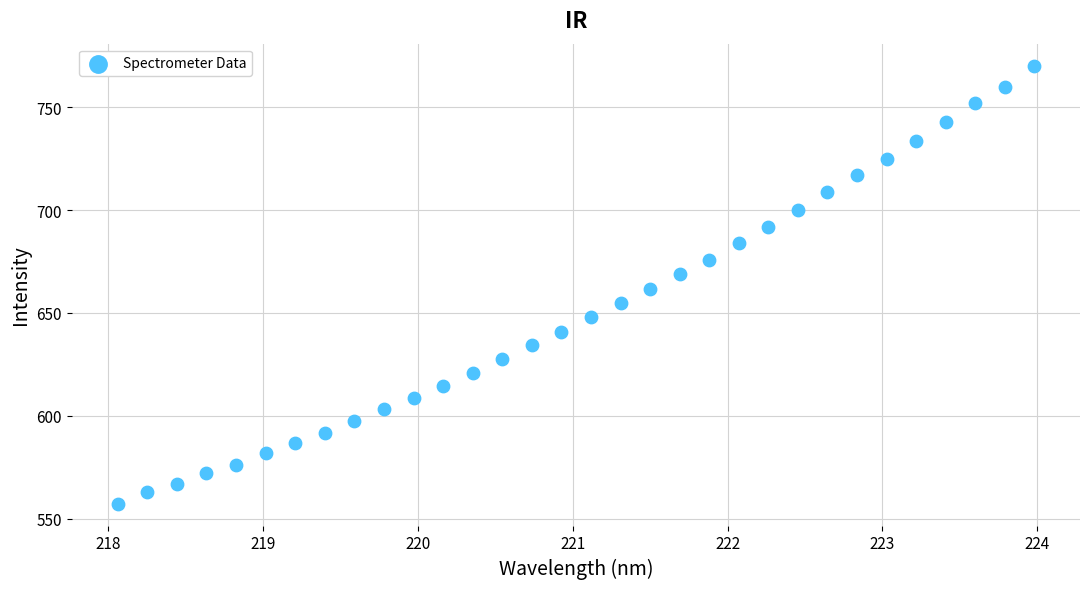

What is the range of Y values (max minus min)?

213.0